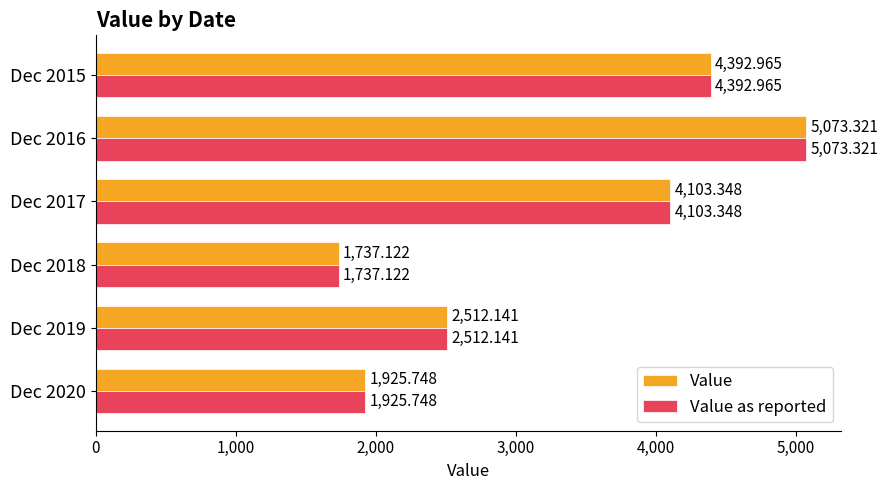

Rank the categories by Value as reported value from lowest to highest.

Dec 2018, Dec 2020, Dec 2019, Dec 2017, Dec 2015, Dec 2016